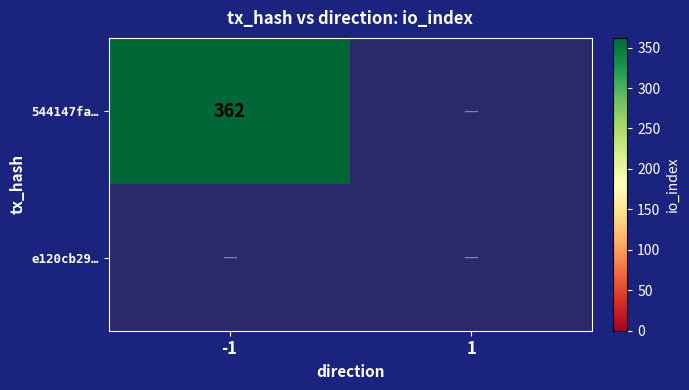

The 544147fa… series shows 524 at -1. True or false?

False